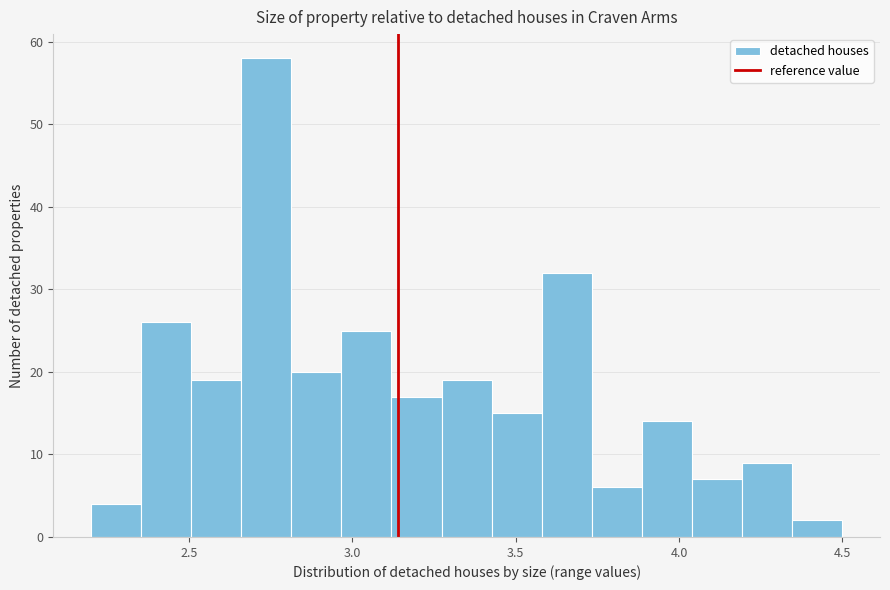

Read against the x-axis, roughly where is the centre of the tallest bar?

2.75